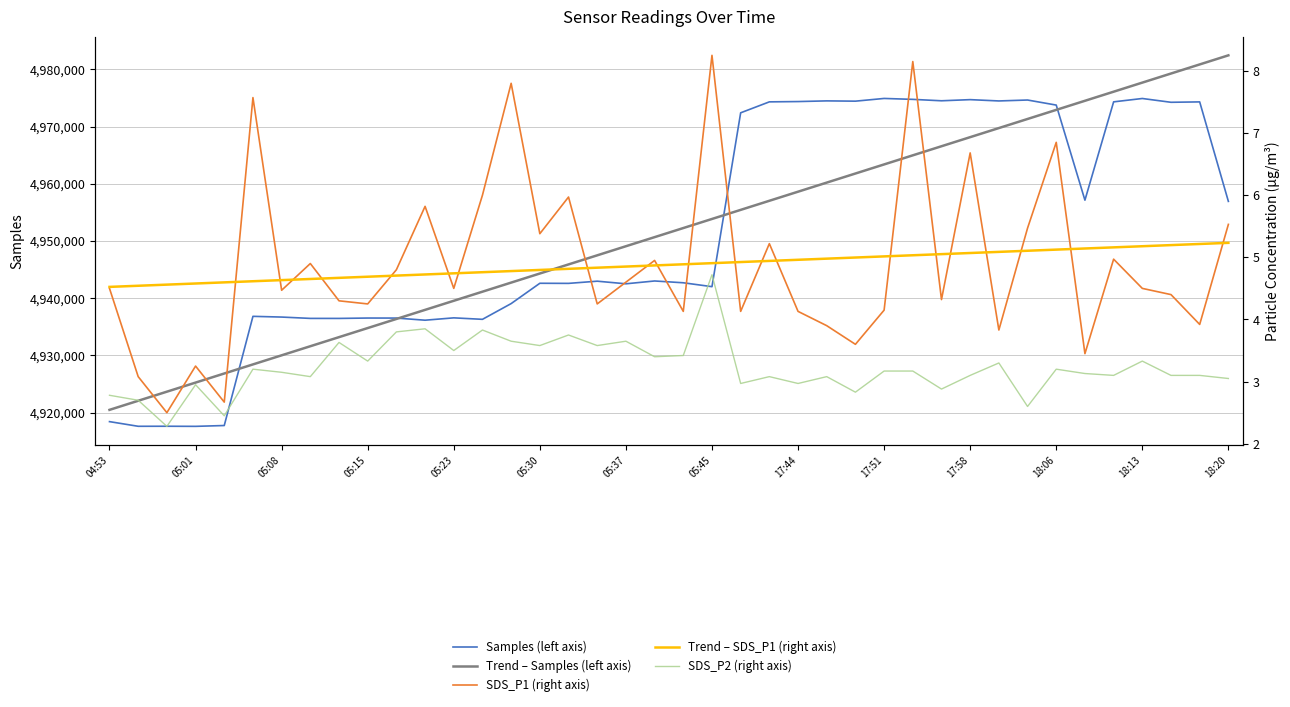

True or false: Trend – SDS_P1 (right axis) has a value of 8.0 at 29.

False